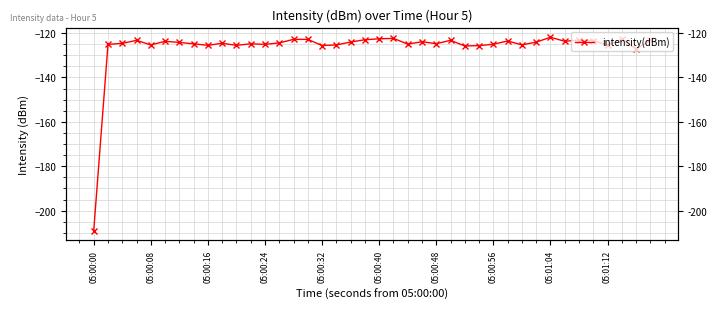

Is this an area chart (filled region under the line)?

No